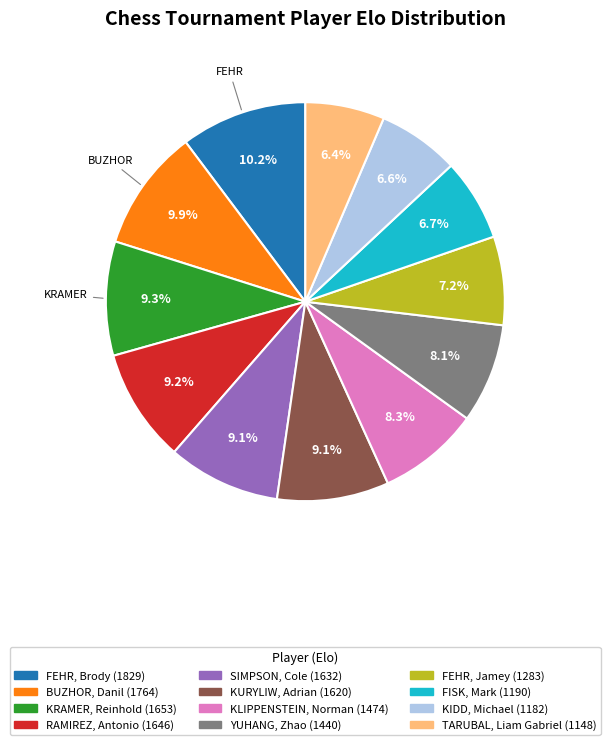

Which has a higher value, KRAMER, Reinhold or TARUBAL, Liam Gabriel?

KRAMER, Reinhold